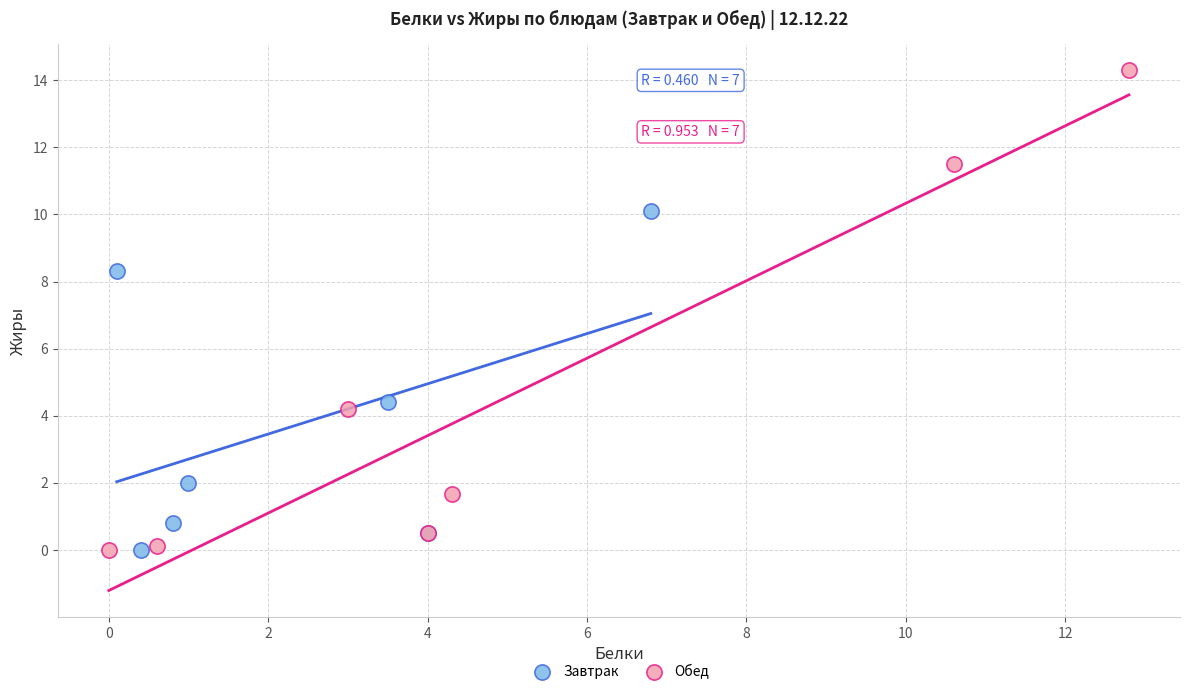

Which series reaches the maximum Y coordinate?

Обед